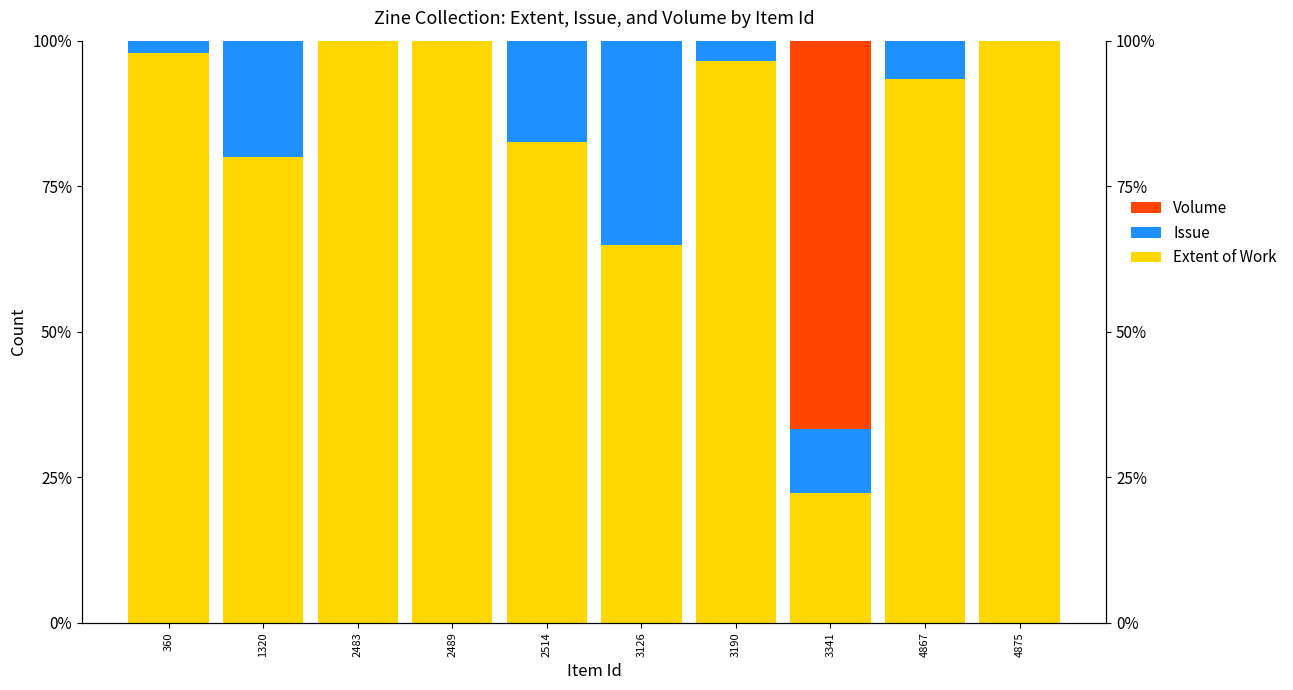

The Volume series shows 0.0 at 2489. True or false?

True